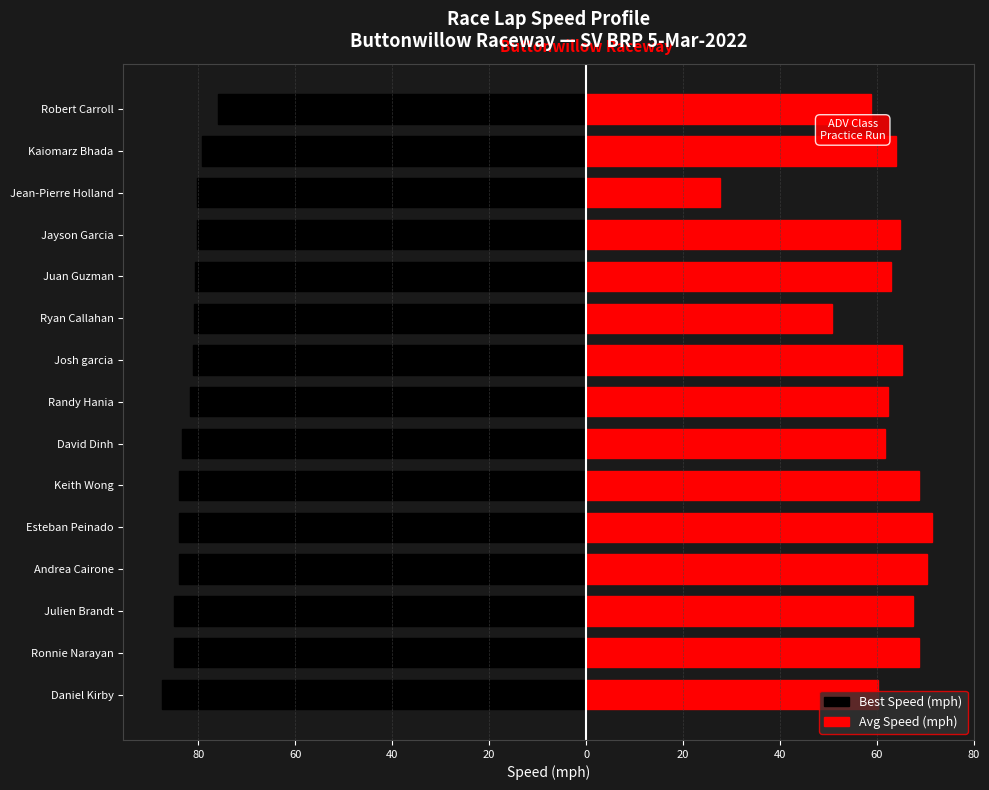

How many bars are there in each group?

2